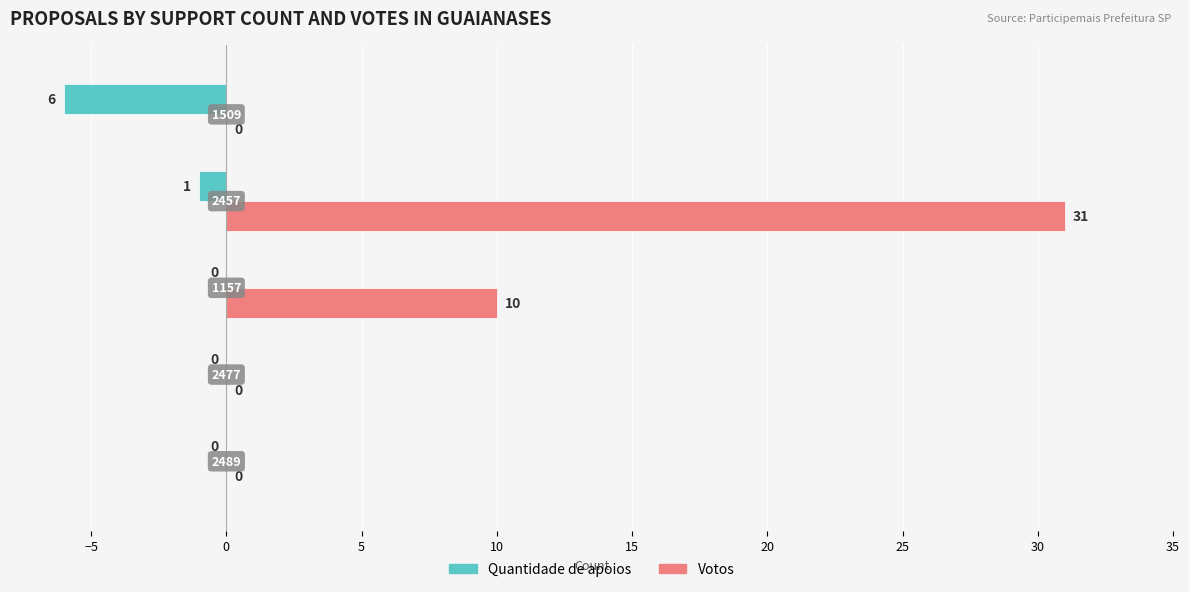

Which series has the widest spread of values?

Votos